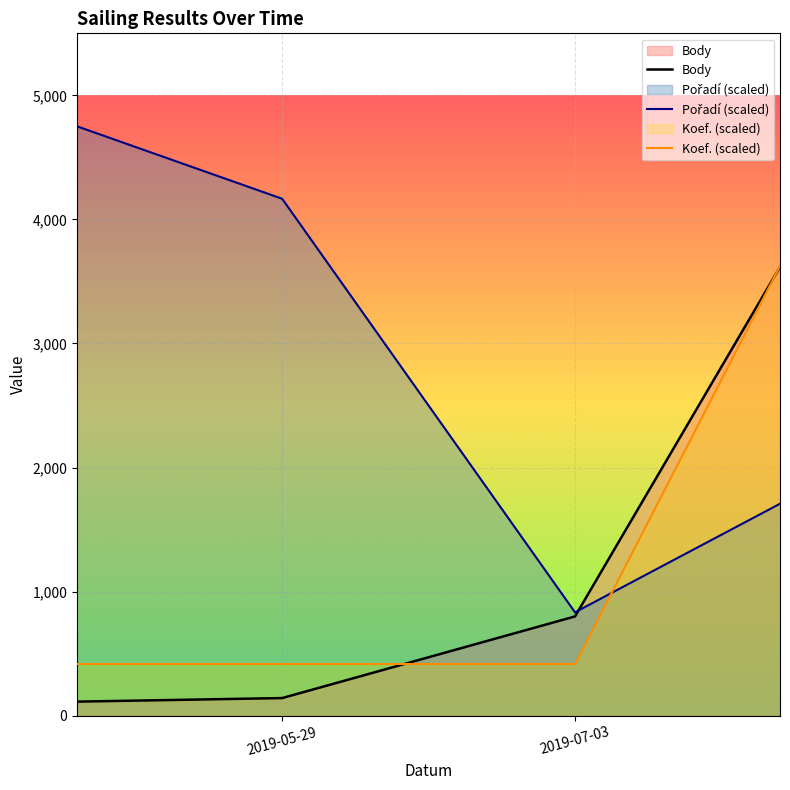

How many intersections are there between Pořadí (scaled) and Koef. (scaled)?

1